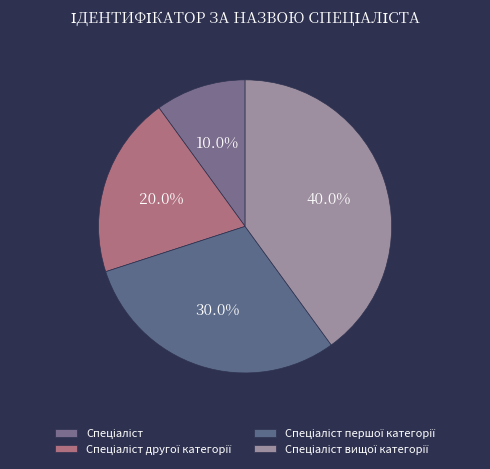

True or false: Спеціаліст accounts for 10% of the total.

True